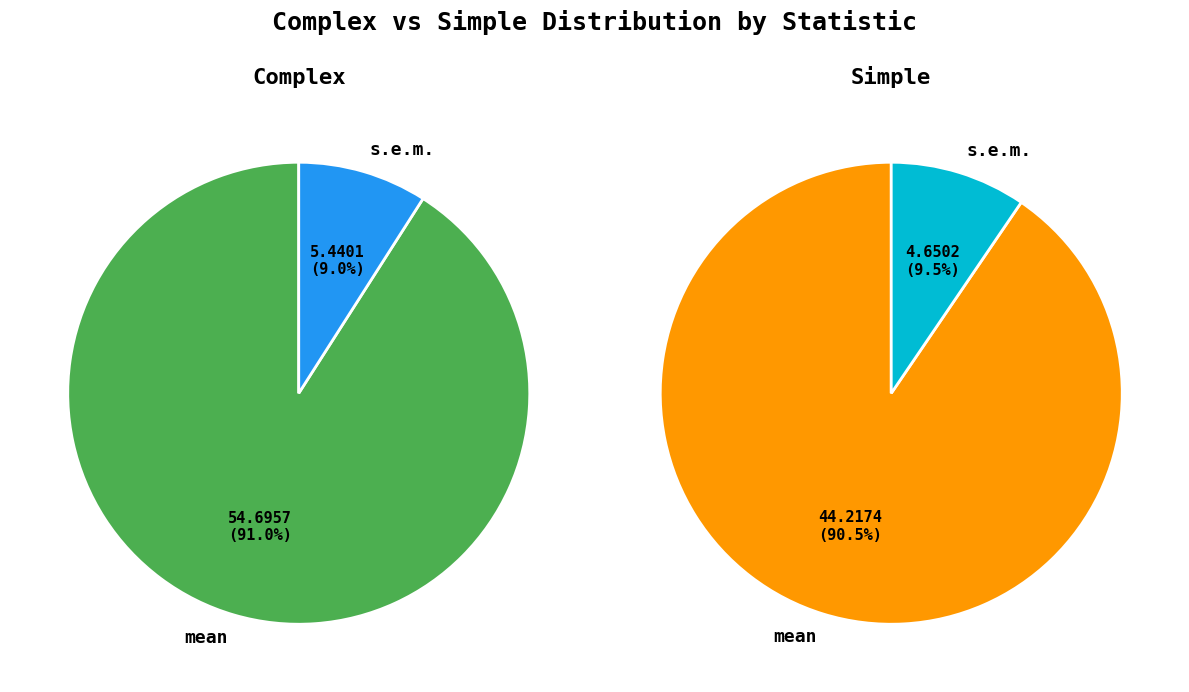

To the nearest percent, what is the difference between the mean and s.e.m. slice percentages?

81%